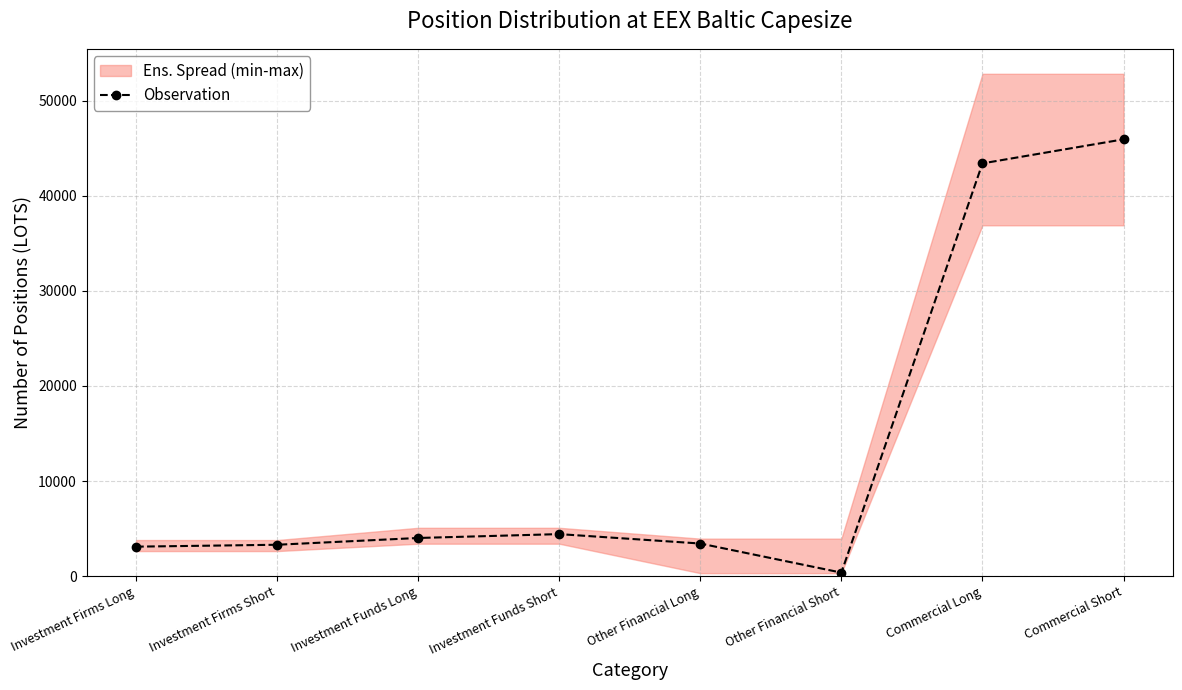

Reading left to right, extract all data points from this chart.

Investment Firms Long=3101.5	Investment Firms Short=3301.3	Investment Funds Long=4014.2	Investment Funds Short=4420.7	Other Financial Long=3430.0	Other Financial Short=370.0	Commercial Long=43410.2	Commercial Short=45941.1